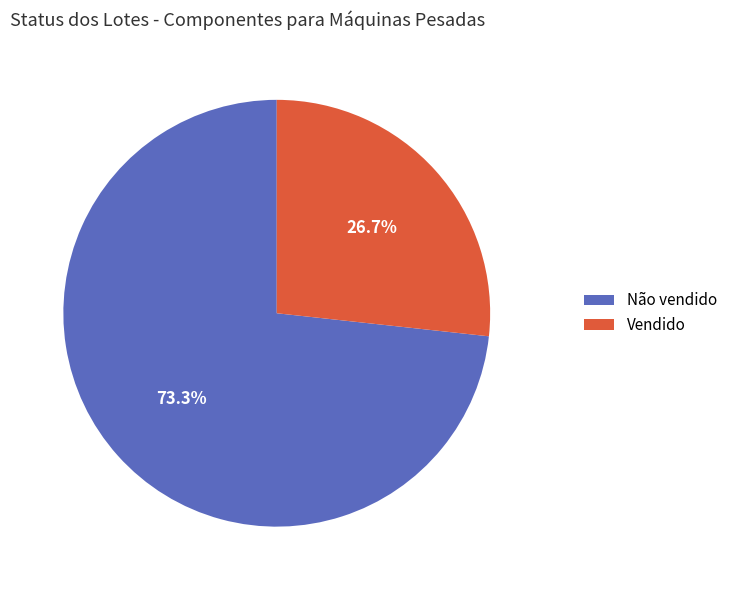

To the nearest percent, what portion does Vendido represent?

27%